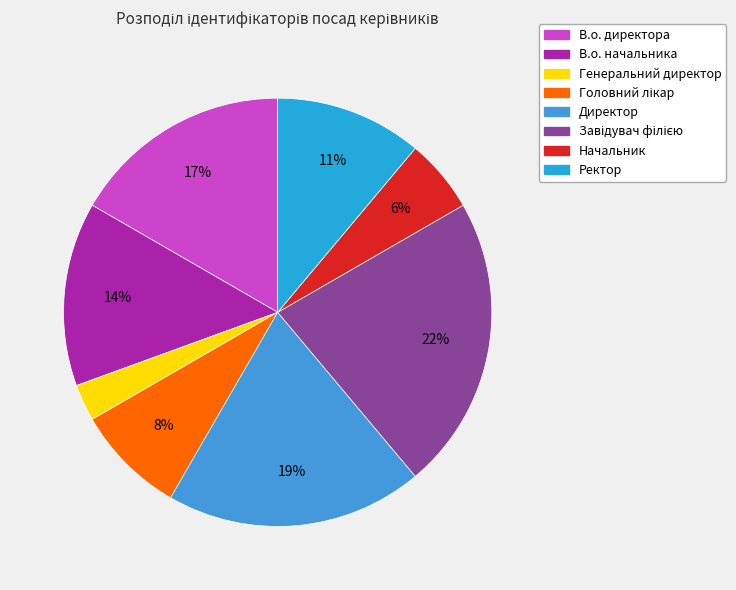

Is there any slice that represents more than half of the pie?

No